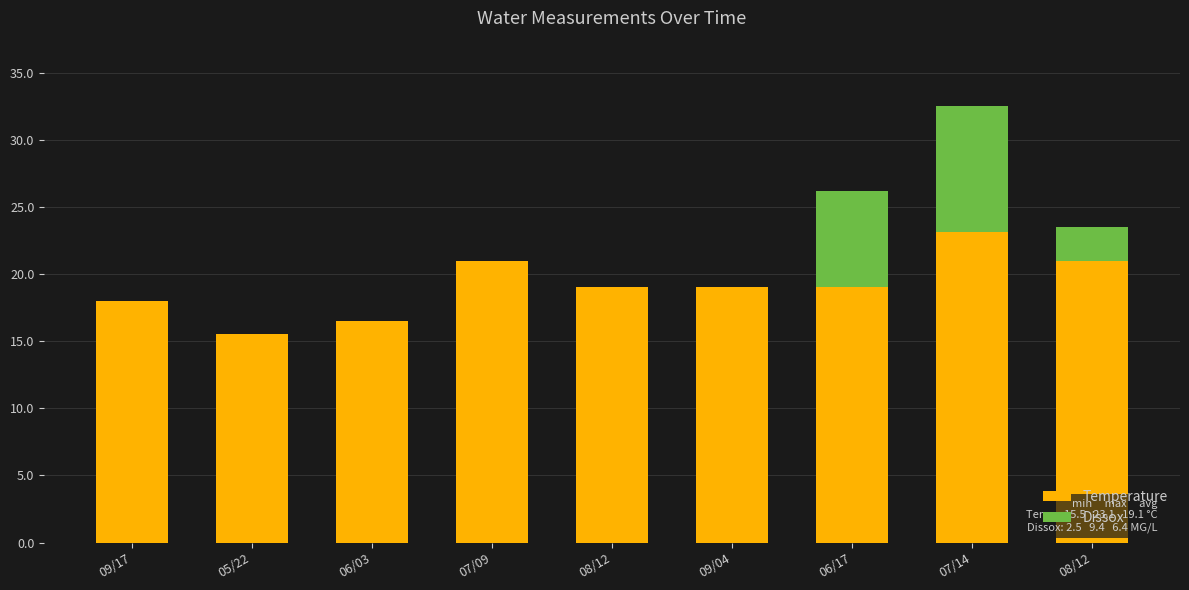

What is the sum of the Dissox values at 06/17 and 07/14?

16.6